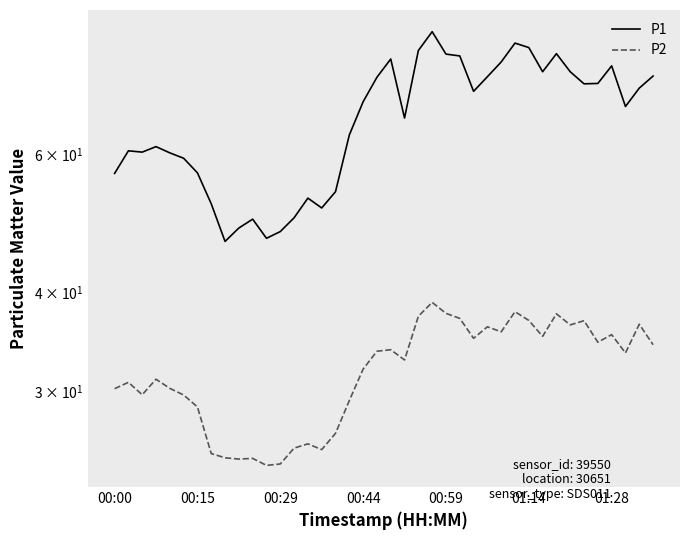

Which series changed the most between 27 and 39?

P2